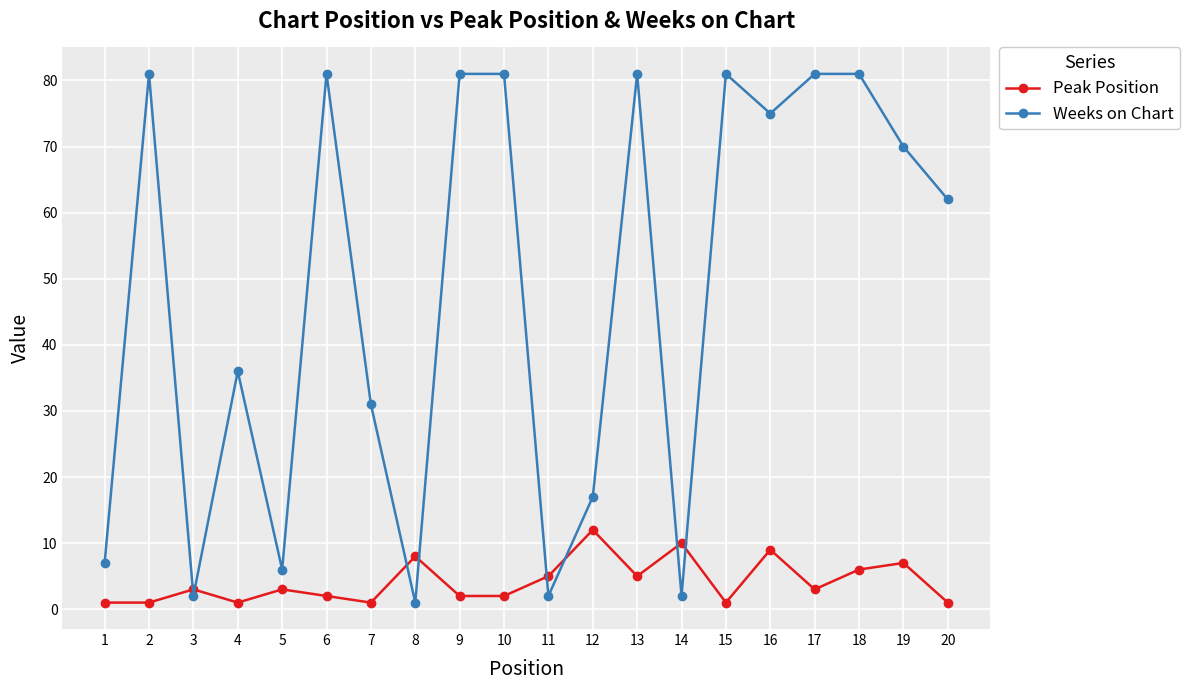

Between which two adjacent categories do Weeks on Chart and Peak Position first intersect?

2 and 3